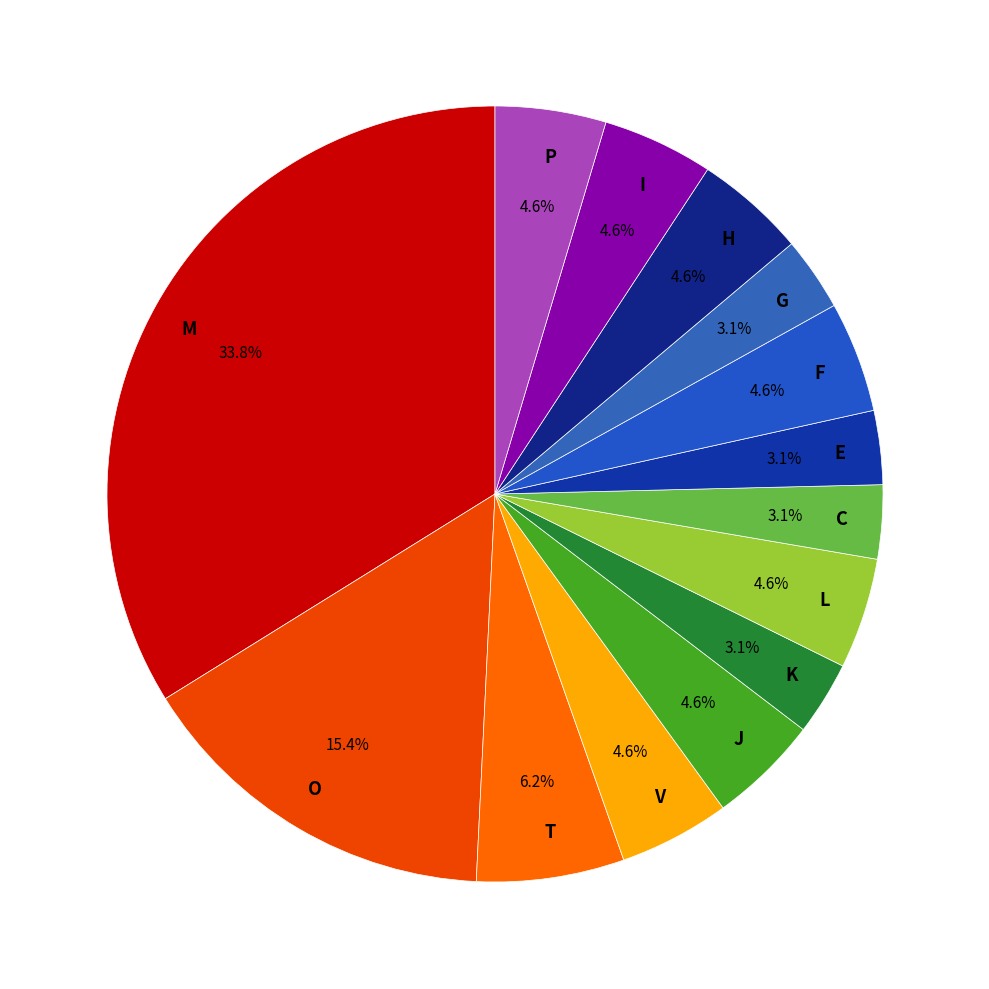

How many slices are in this pie chart?

14